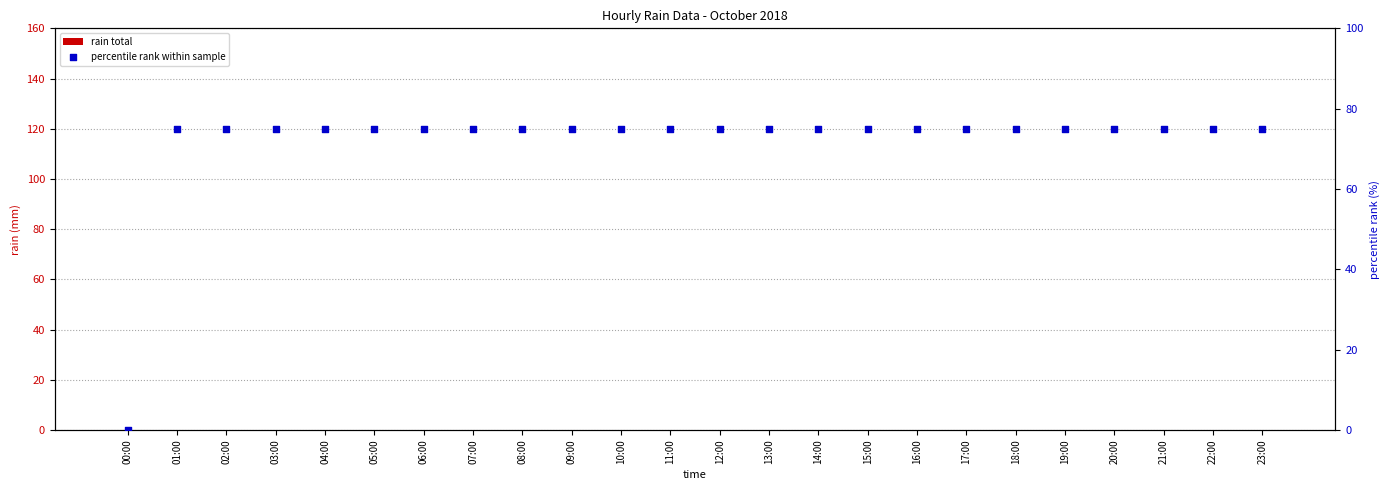

Which series has the widest spread of Y values?

percentile rank within sample